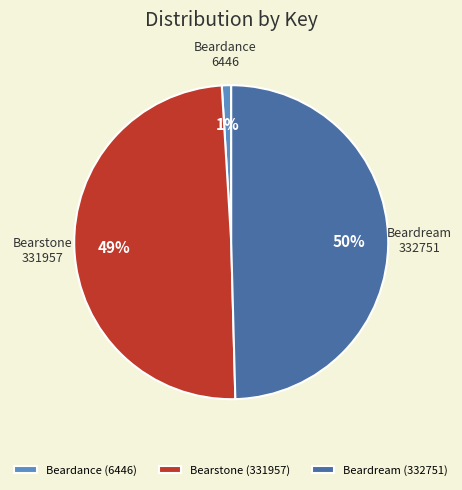

What percentage is the Beardream (332751) slice, to the nearest percent?

50%